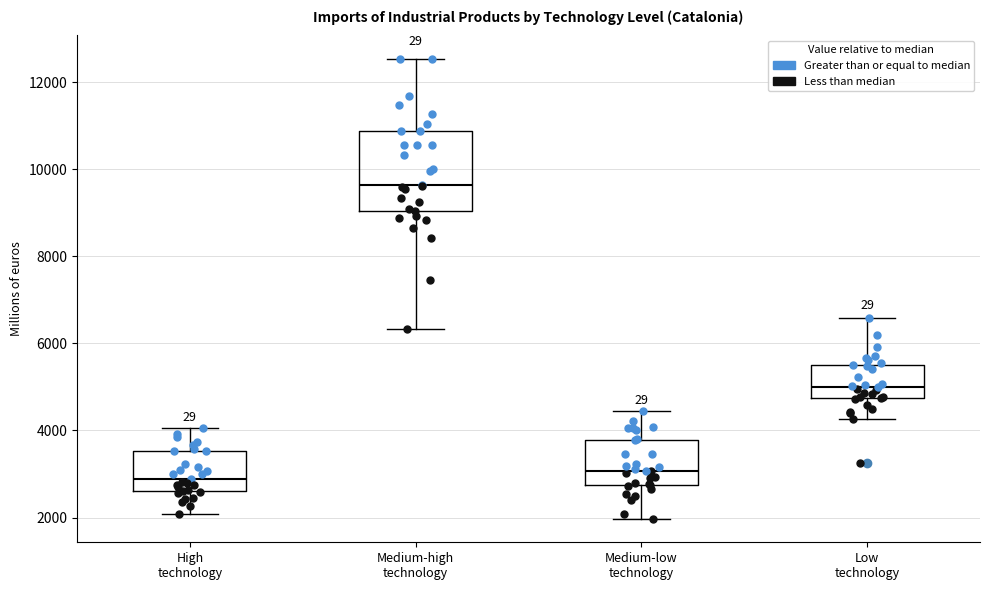

Reading left to right, transcribe this box plot: for each box, give where its median line is, the range the box spans, and where its two whiskers end, as read against the y-axis. The values are not printed on the chart, so give them approximately, as read against the axis.

High technology: median 2800, box 2600 to 3600, whiskers 2000 to 4000
Medium-high technology: median 9600, box 9000 to 10800, whiskers 6400 to 12600
Medium-low technology: median 3000, box 2800 to 3800, whiskers 2000 to 4400
Low technology: median 5000, box 4800 to 5400, whiskers 4200 to 6600